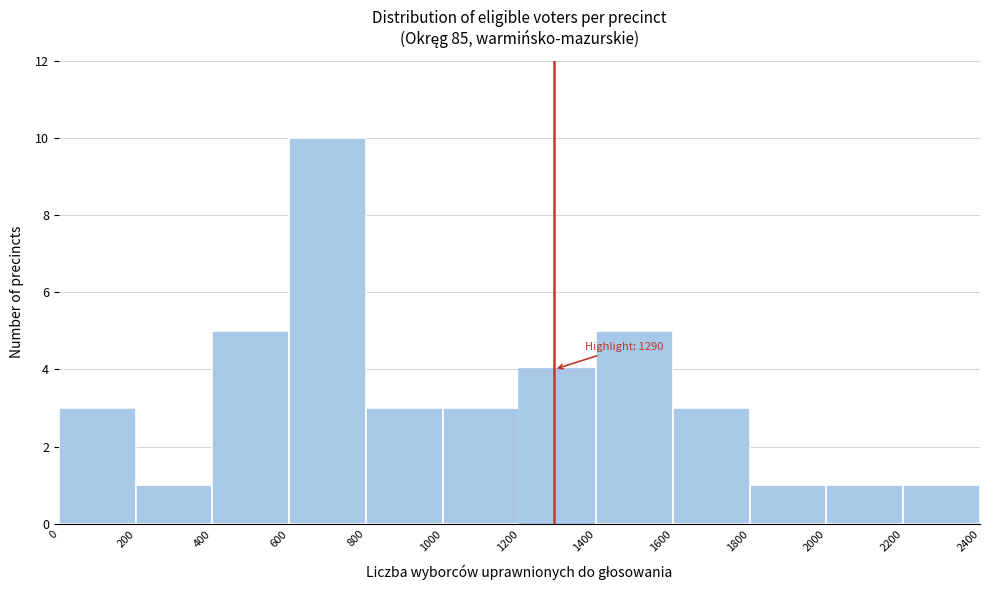

Over which range of the x-axis is the bar tallest?

600 to 800